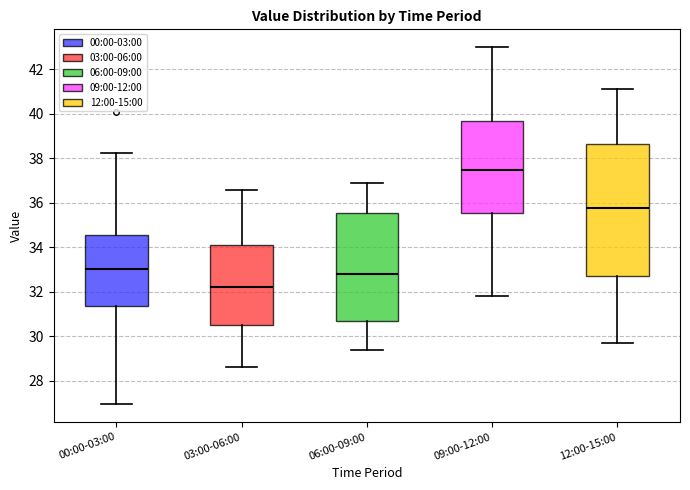

Which box is the tallest, from its lower edge to its upper edge?

12:00-15:00